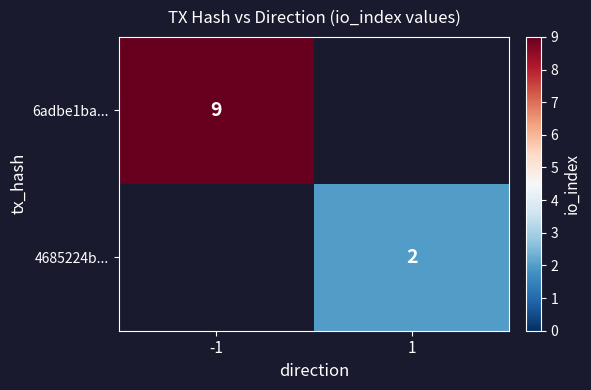

How many distinct data groups are displayed?

2